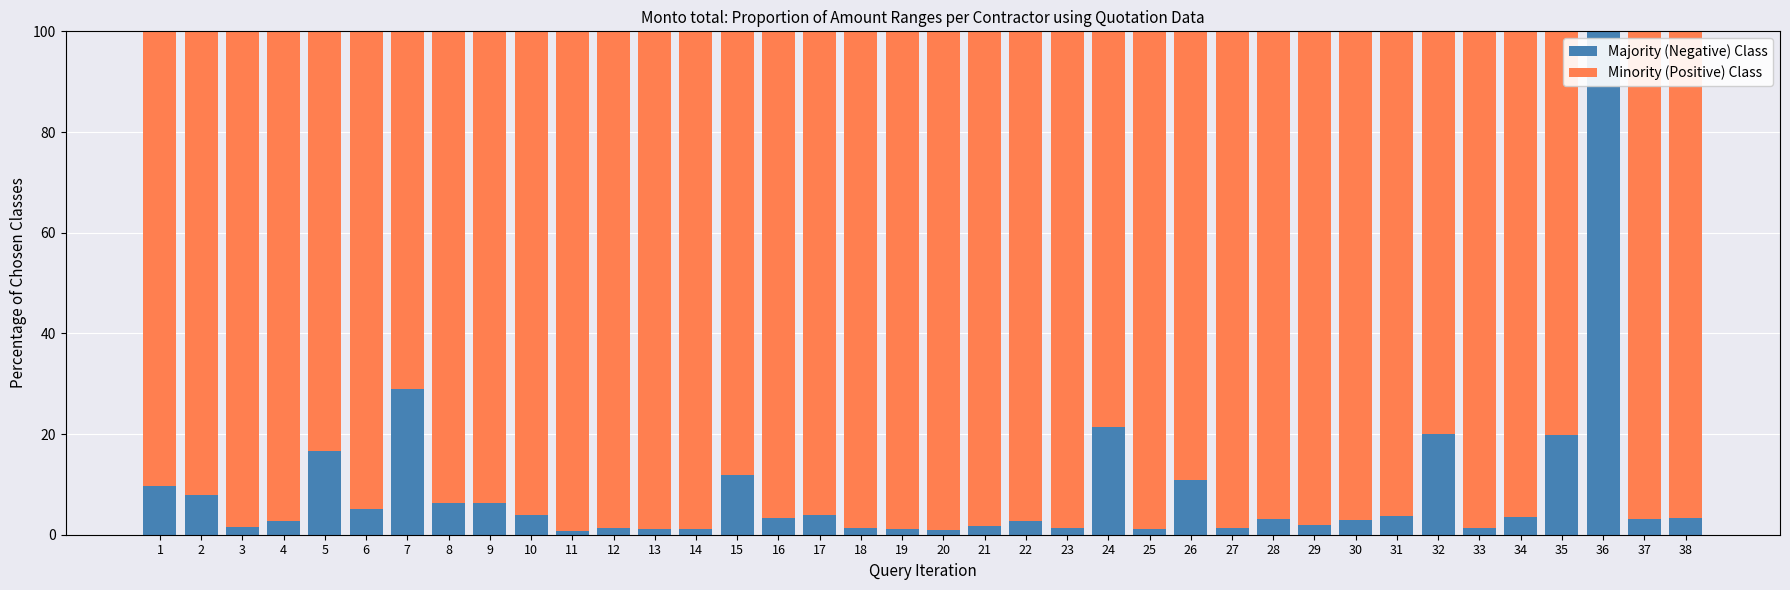

What is the total value across all series at 6?

100.0